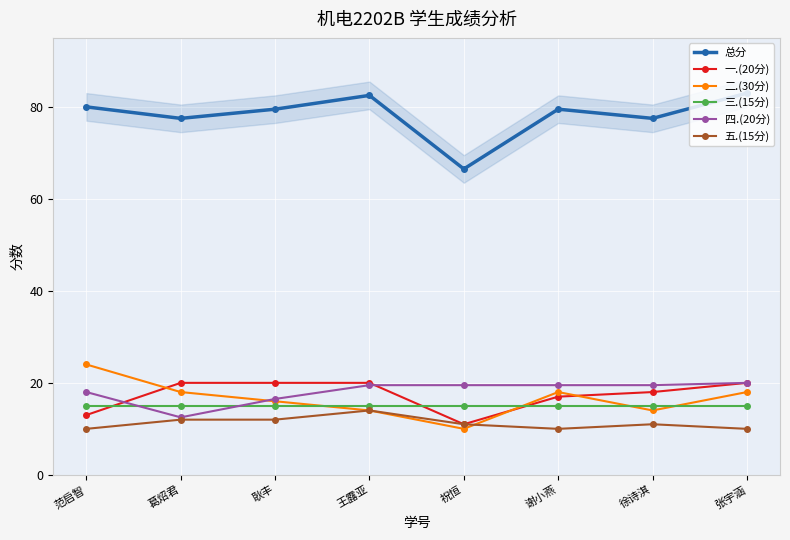

Is this an area chart (filled region under the line)?

No